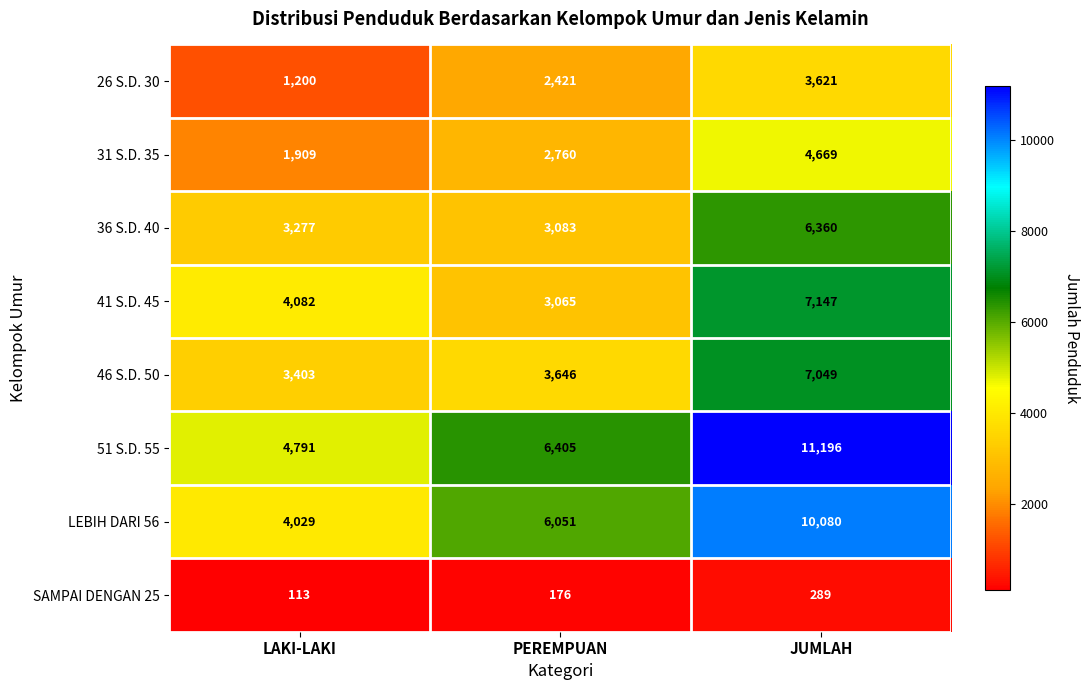

What value does the 26 S.D. 30 series have at JUMLAH?

3621